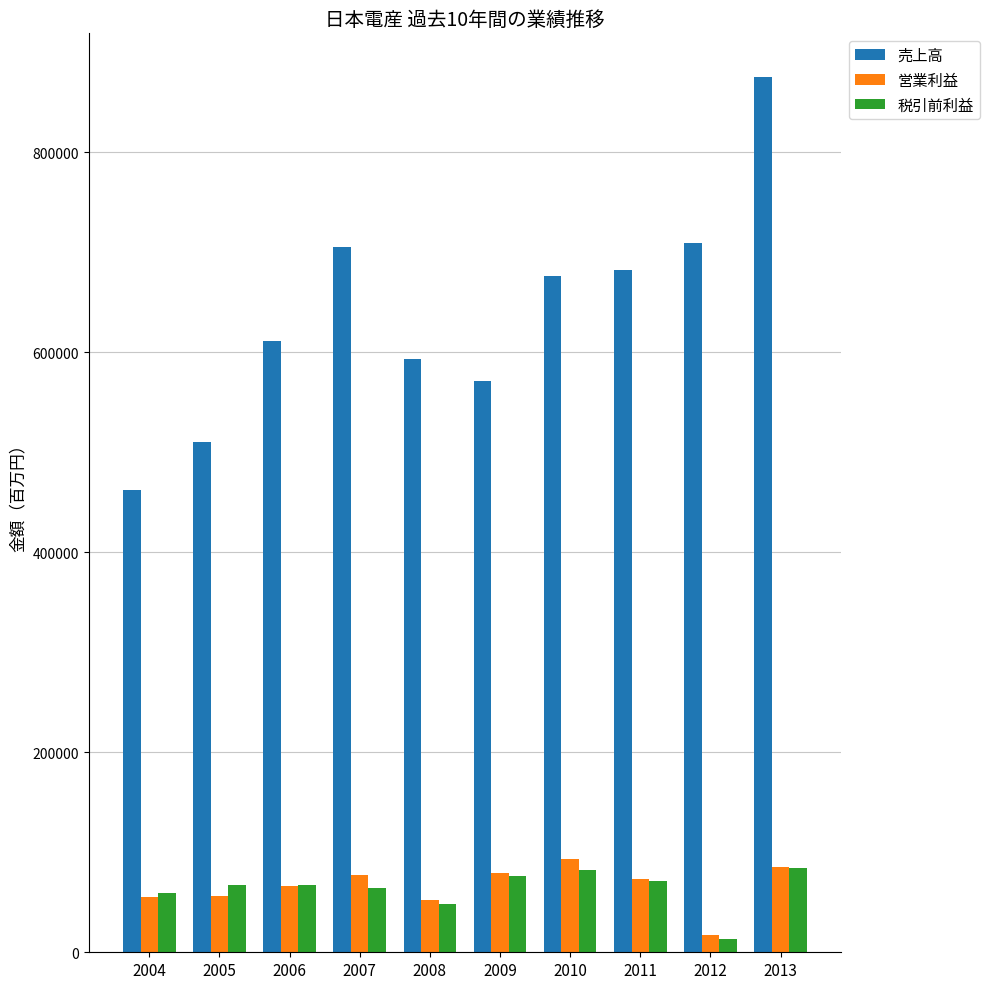

Does the chart contain stacked bars?

No